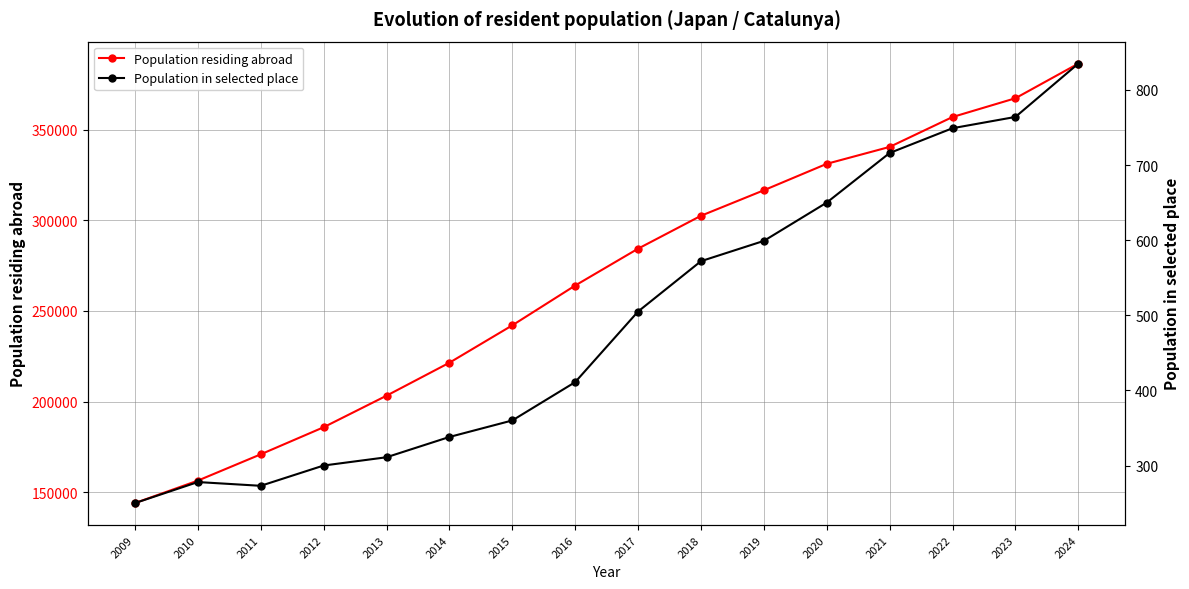

The Population in selected place series shows 595 at 2015. True or false?

False